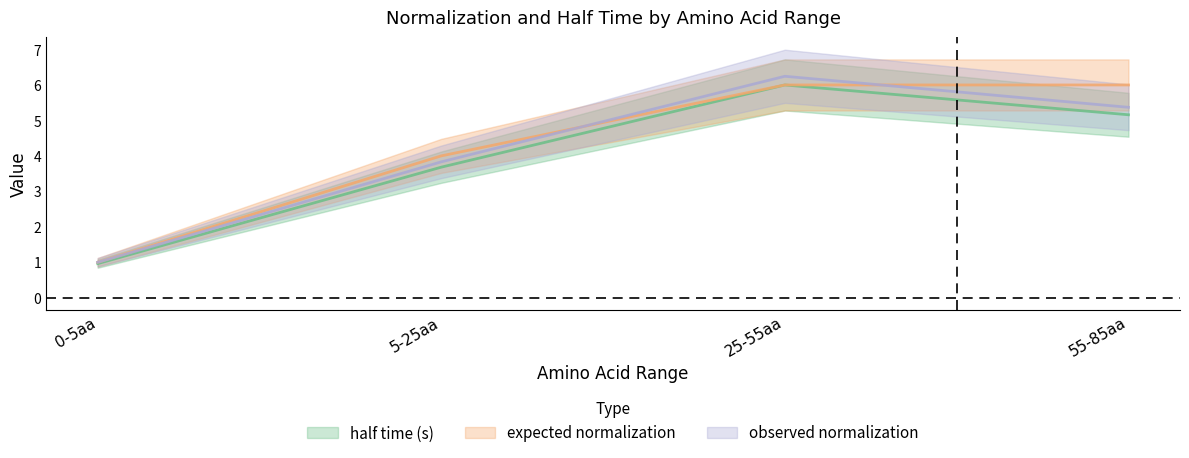

At which label does observed normalization reach its minimum?

0-5aa